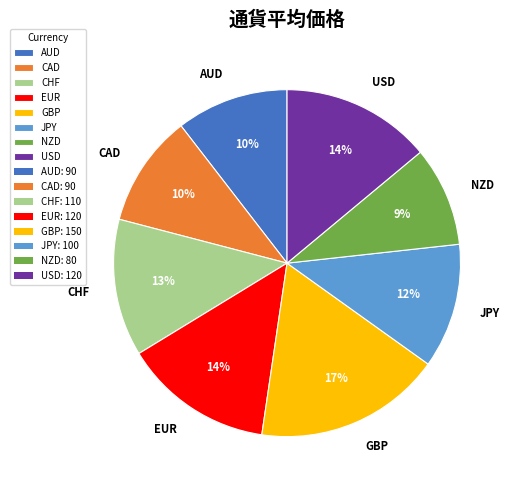

Between AUD and CHF, which is larger?

CHF